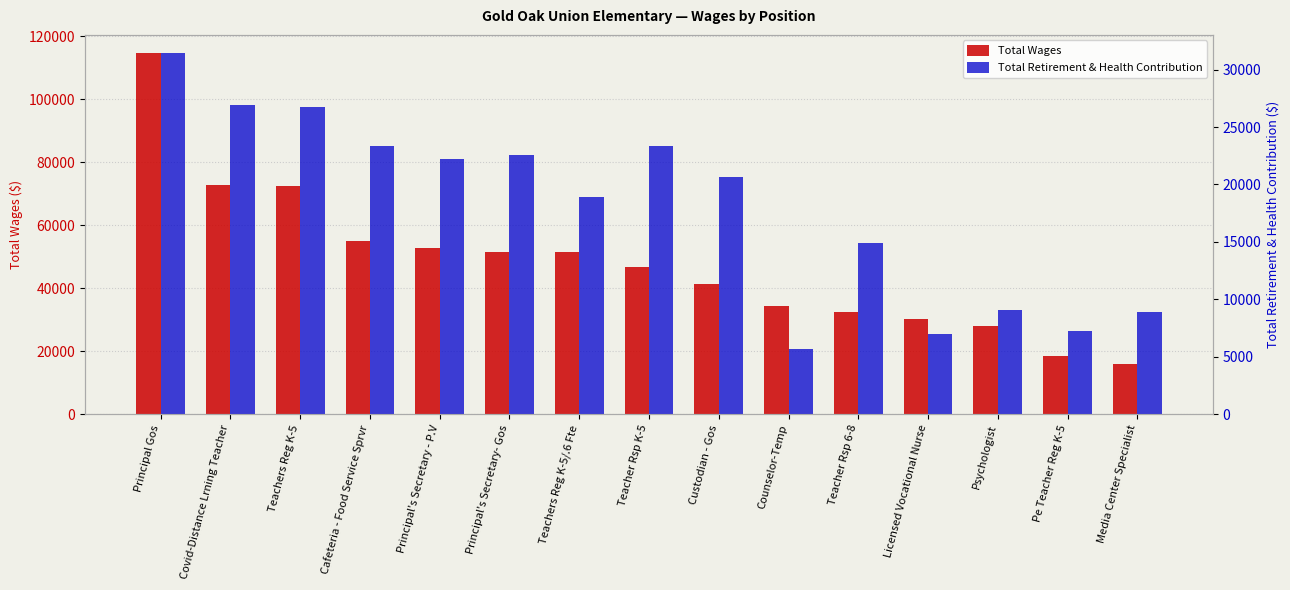

How many values in the Total Wages series exceed 46650?

7